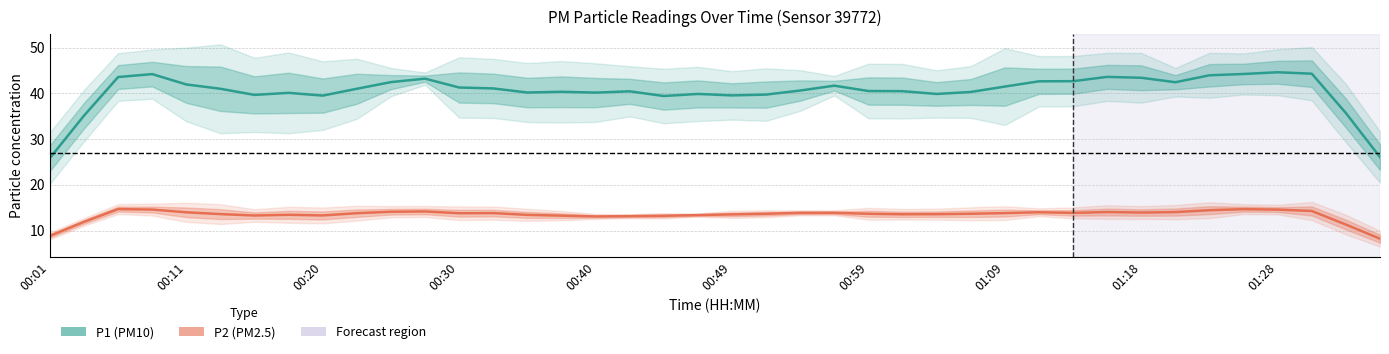

What is the lowest value of the P2 series?

8.2